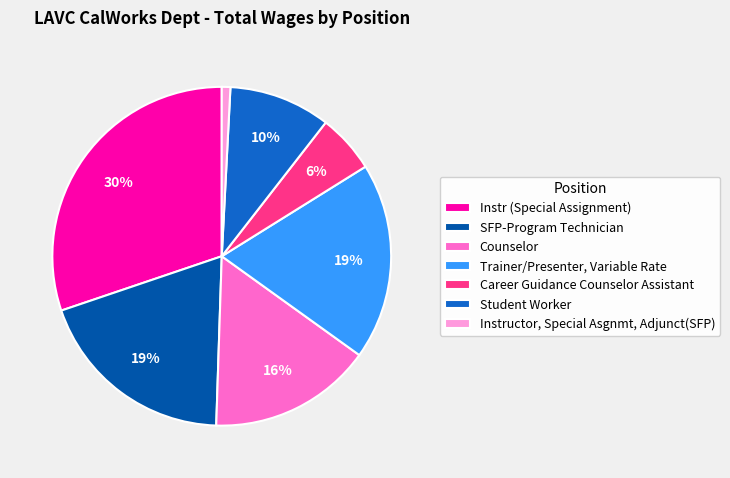

Which has a higher value, Counselor or Instr (Special Assignment)?

Instr (Special Assignment)